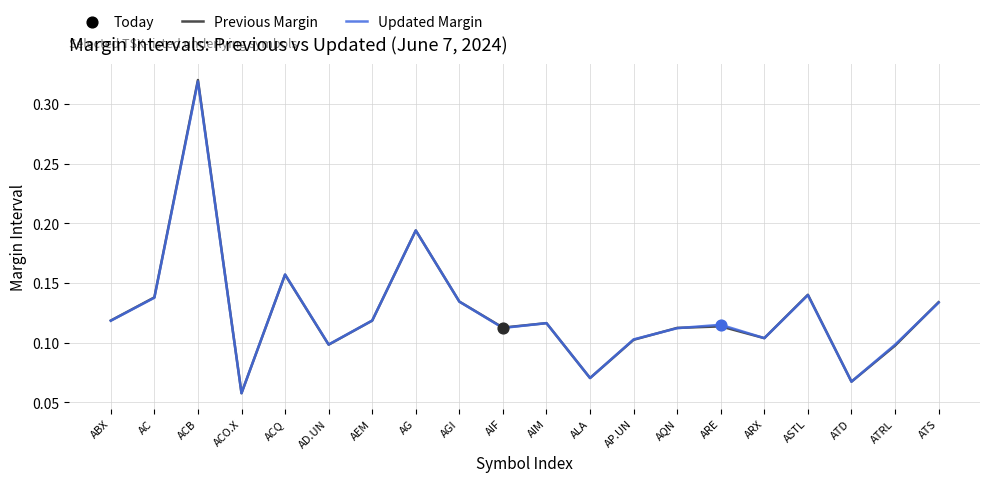

At which category is the sum across all series the highest?

ACB